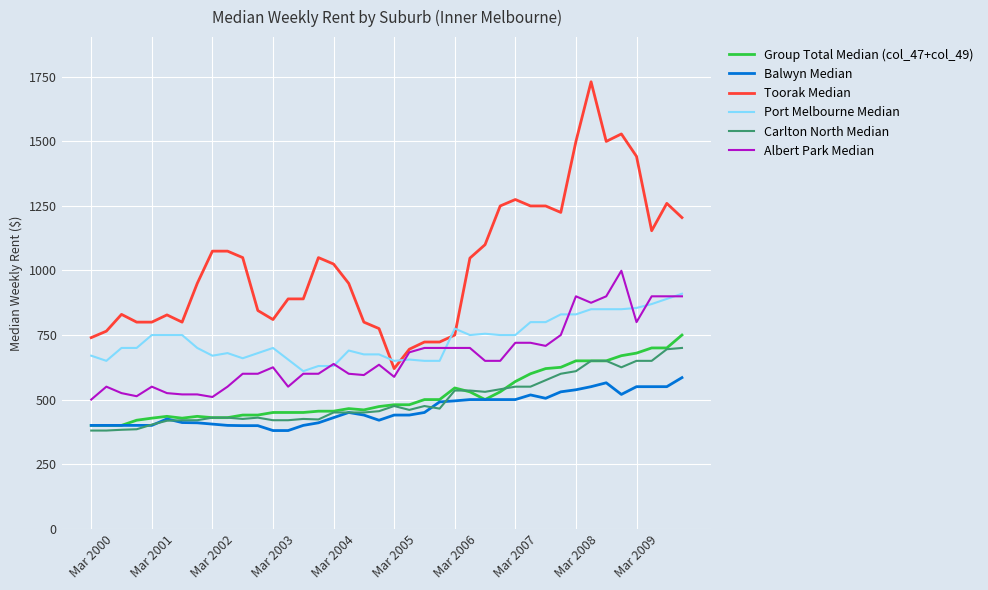

Which series has the largest total across all categories?

Toorak Median